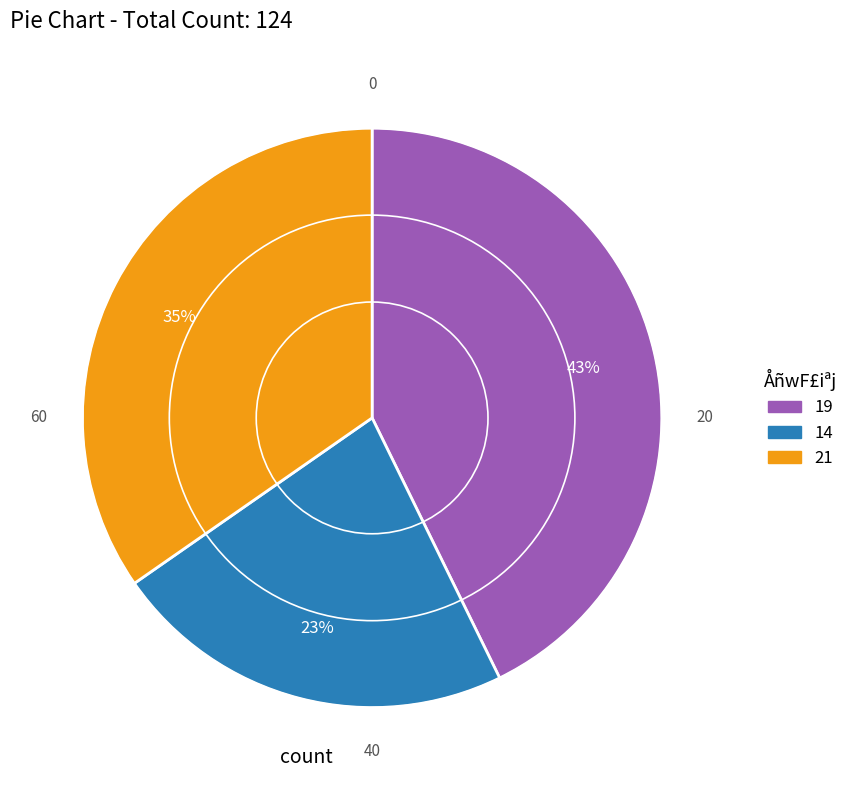

Is there a majority slice in this chart?

No